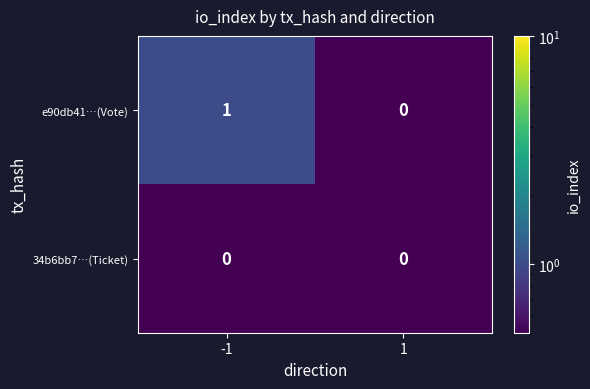

Which series has the widest spread of values?

e90db41…(Vote)